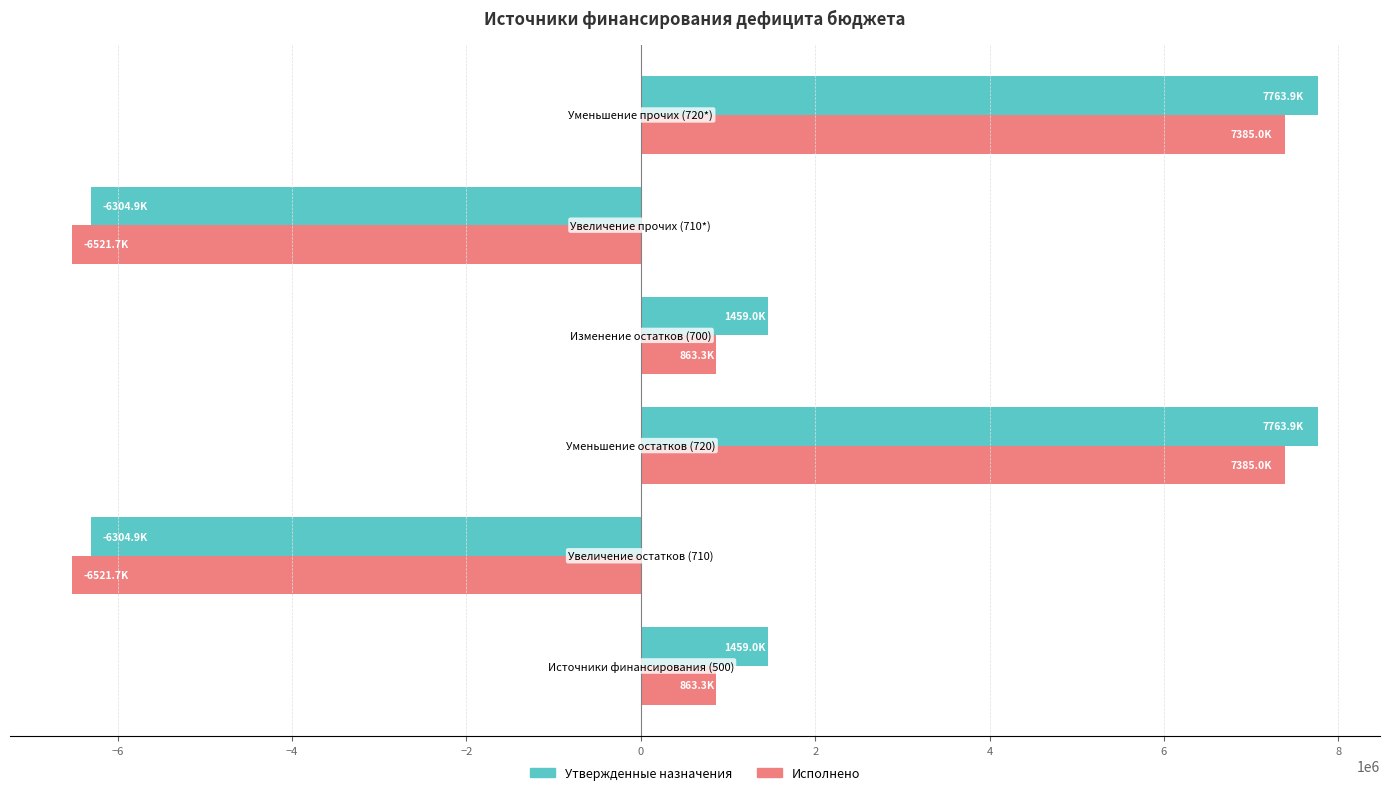

Which series has the largest range (max minus min)?

Утвержденные назначения